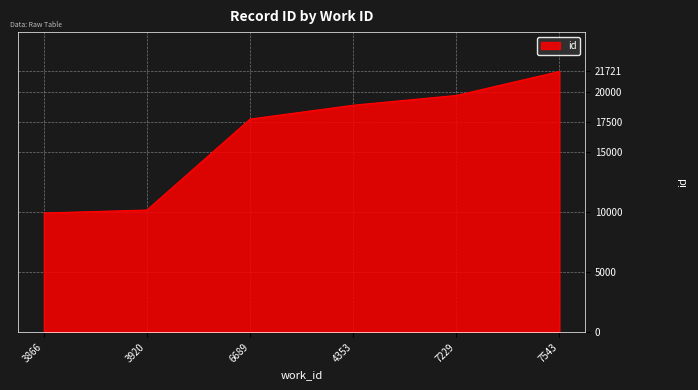

At which label is the value closest to 15823?

6689